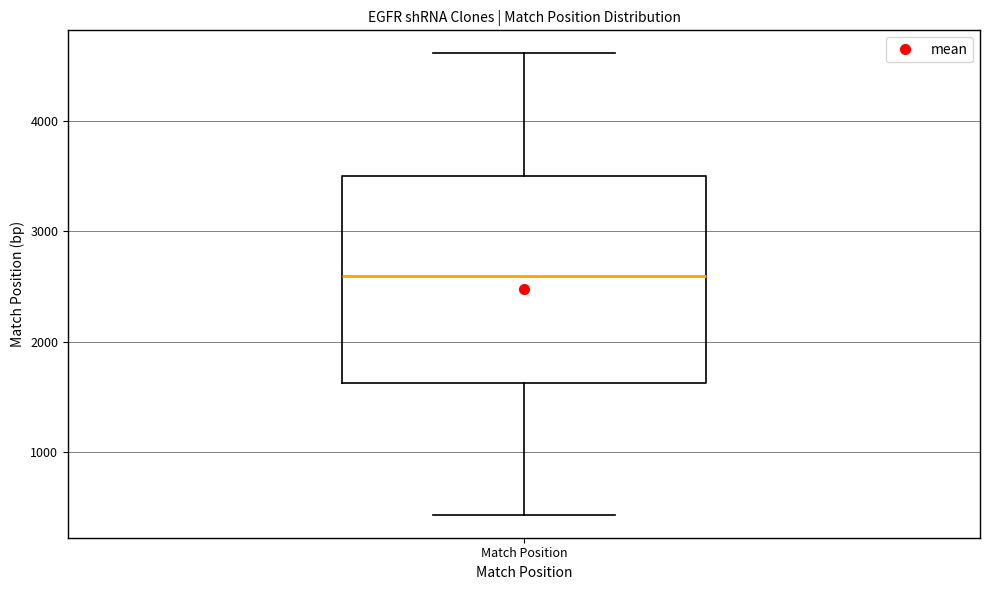

Transcribe this box plot: give where the median line is, the range the box spans, and where the two whiskers end, as read against the y-axis. The values are not printed on the chart, so give them approximately, as read against the axis.

median 2600, box 1600 to 3500, whiskers 400 to 4600